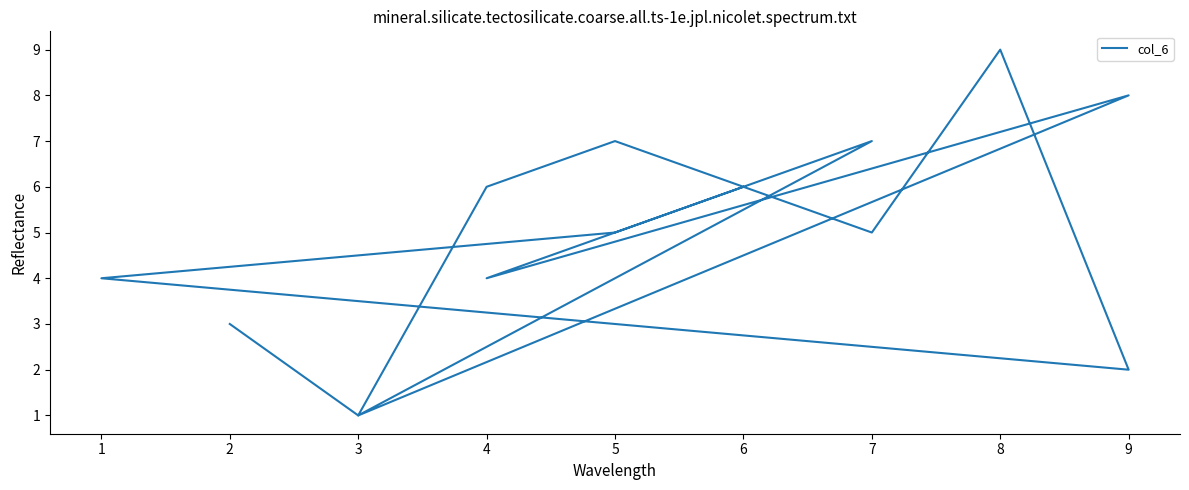

What is the change in value from 8 to 4?

-5